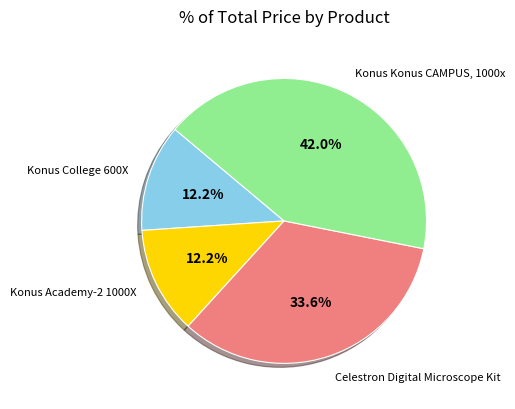

How much of the chart is everything except Konus Academy-2 1000X?

87.8%